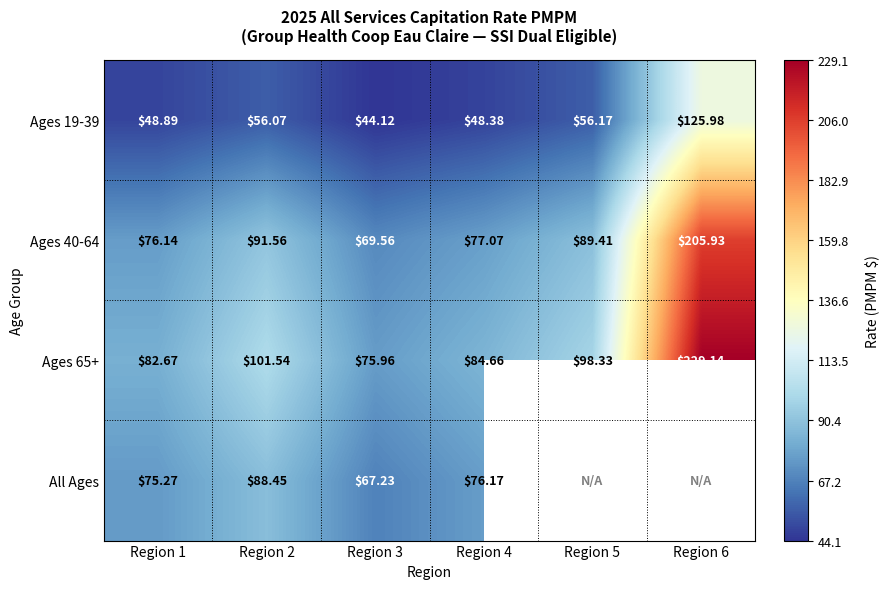

Is it true that Ages 65+ equals 76.0 at Region 3?

True